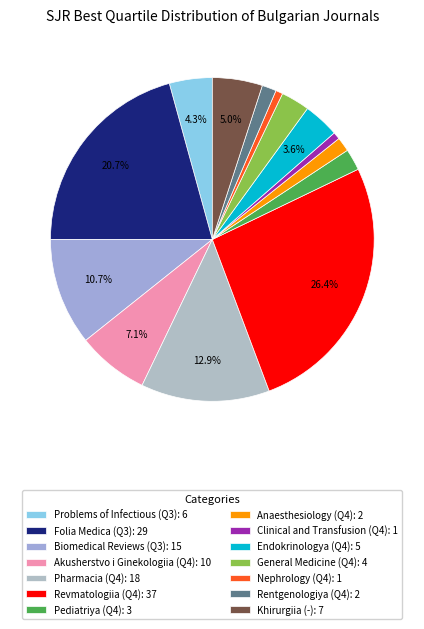

To the nearest percent, what portion does Endokrinologya (Q4) represent?

4%